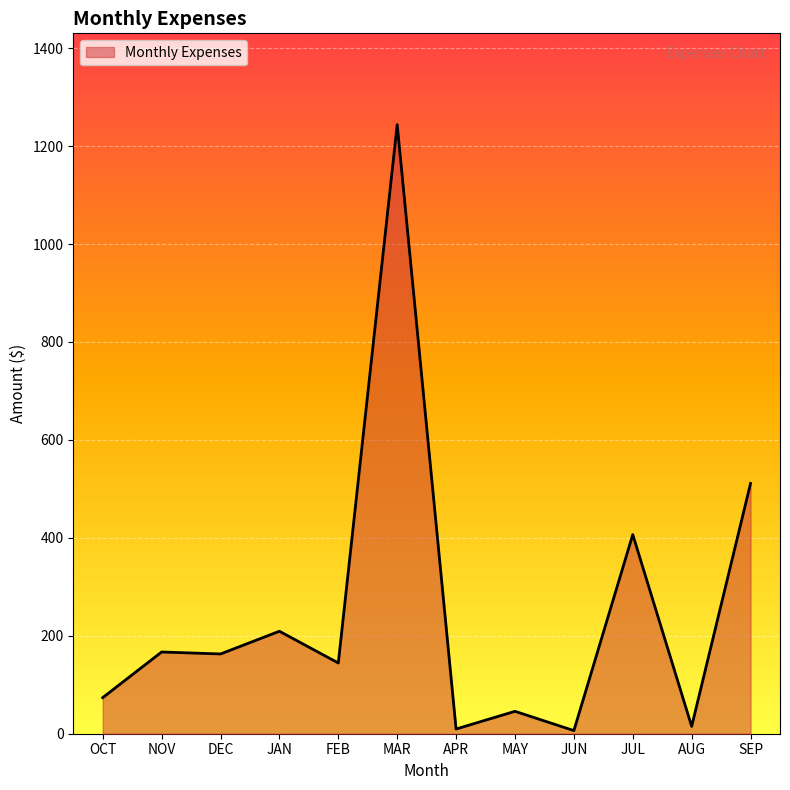

Which has a higher value, NOV or MAR?

MAR